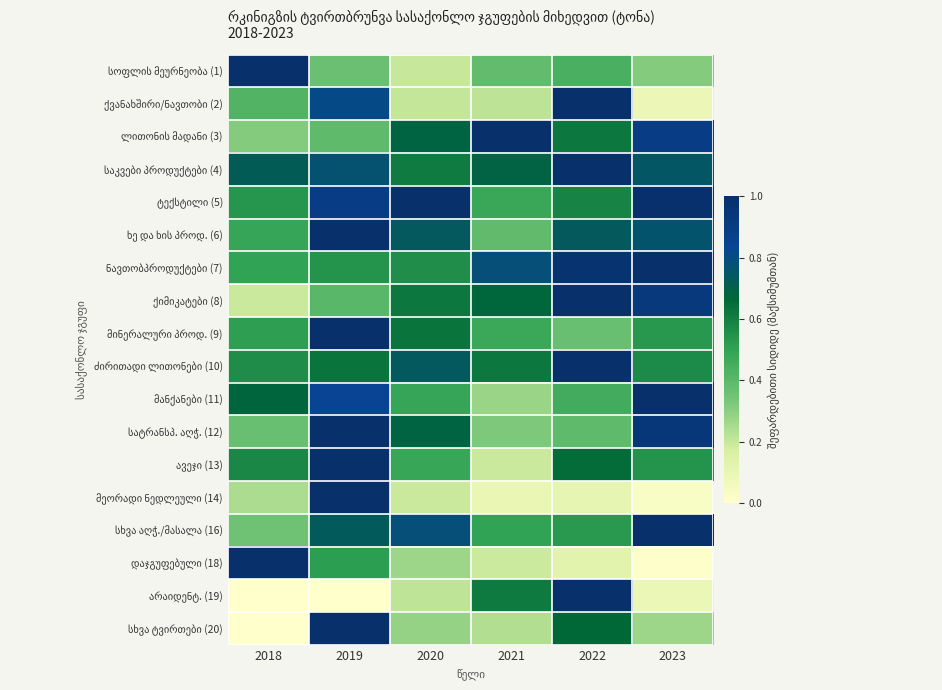

What is the total value across all series at 2020?

9.4